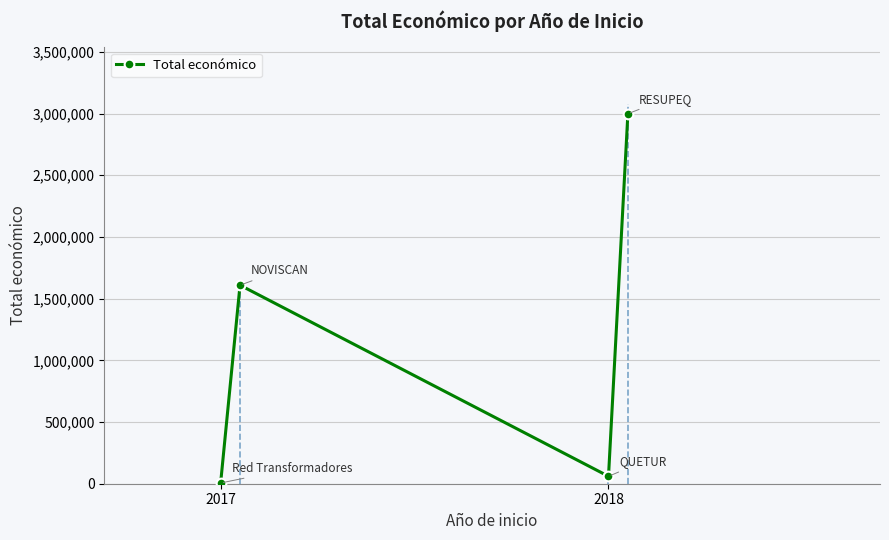

Rank the categories by value from highest to lowest.

3, 2018, 2, 2017